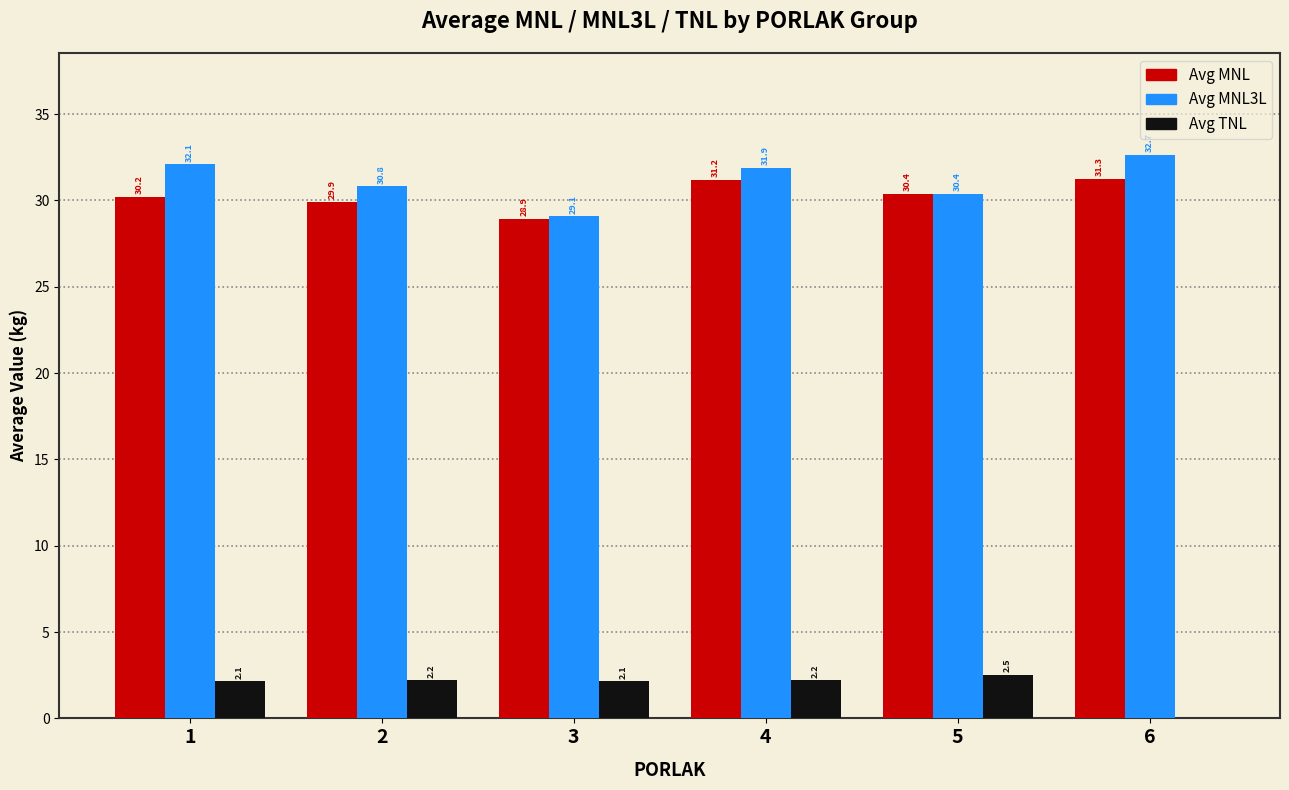

At which category is the sum across all series the highest?

4